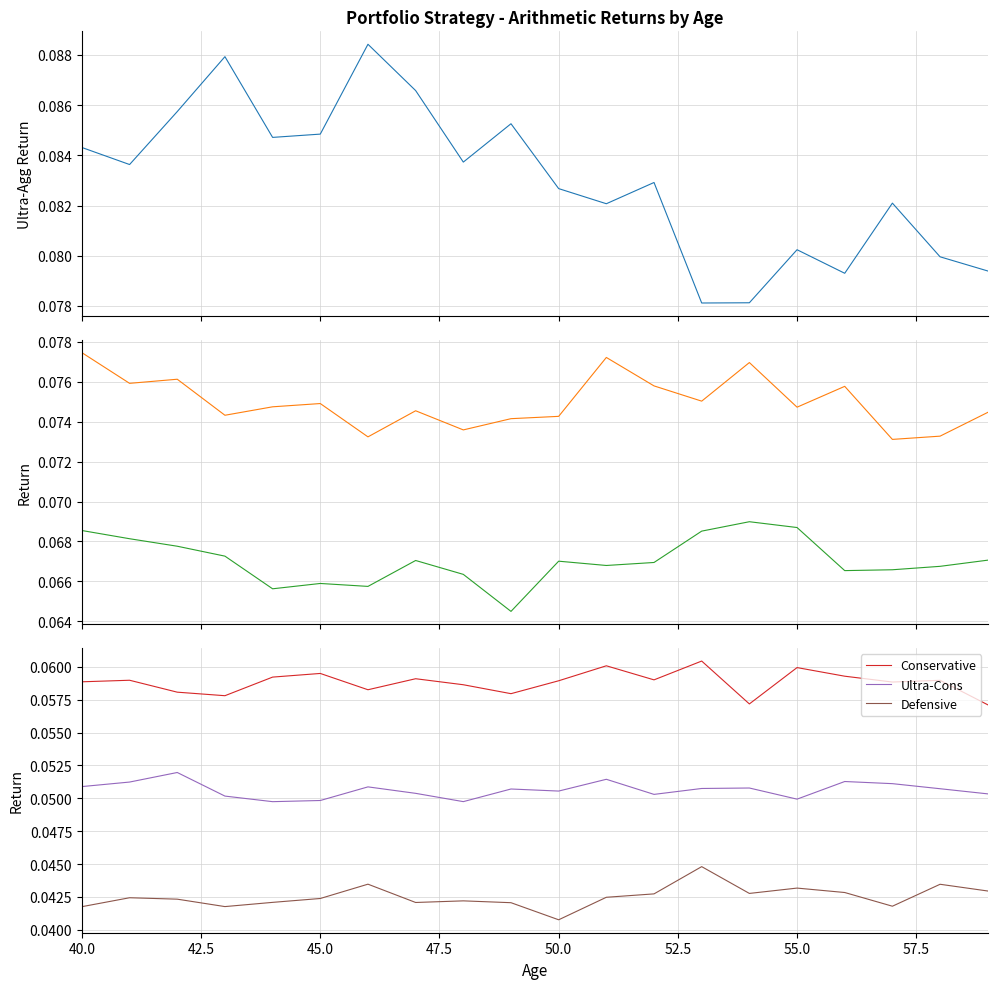

True or false: Moderate and Defensive intersect in this chart.

False